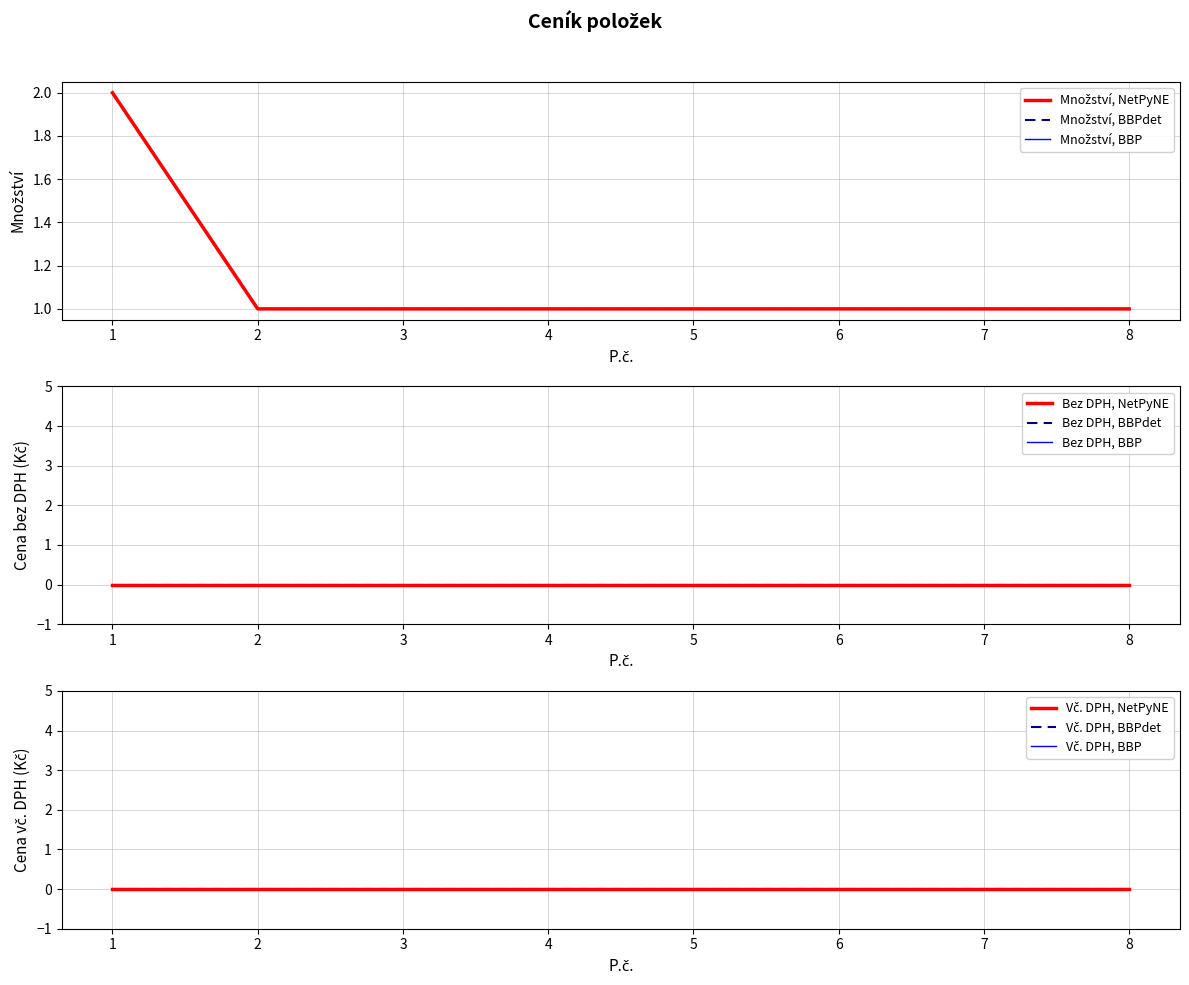

Which series has the widest spread of values?

Množství